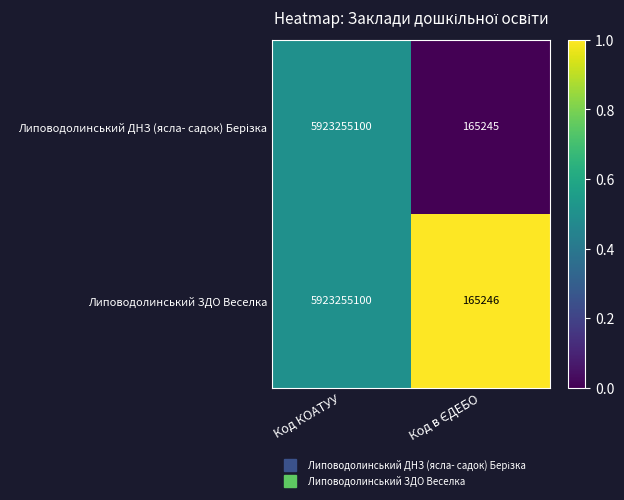

The value of Липоводолинський ЗДО Веселка at Код КОАТУУ is 9538041008. True or false?

False